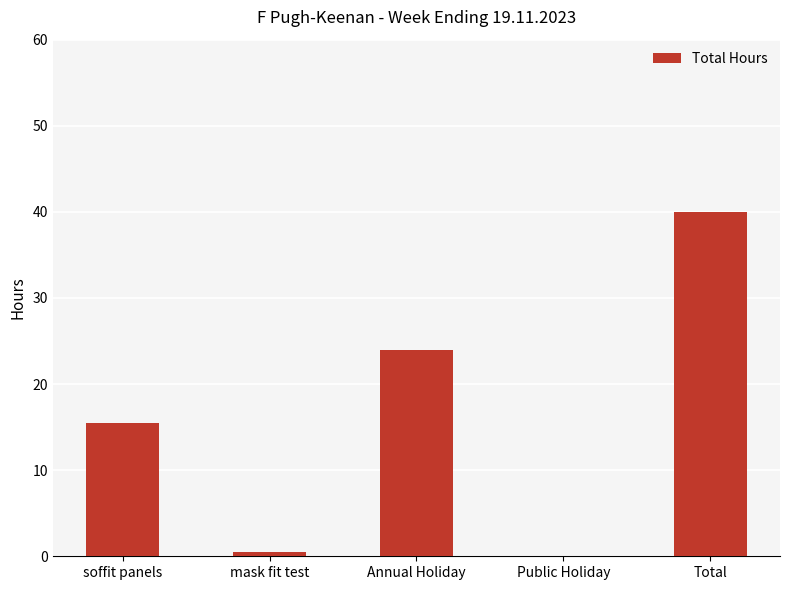

Reading left to right, transcribe all the data shown in this chart.

soffit panels=15.5	mask fit test=0.5	Annual Holiday=24.0	Public Holiday=0.0	Total=40.0